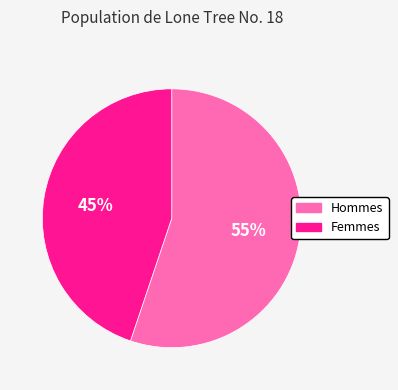

To the nearest percent, what is the average slice percentage?

50%